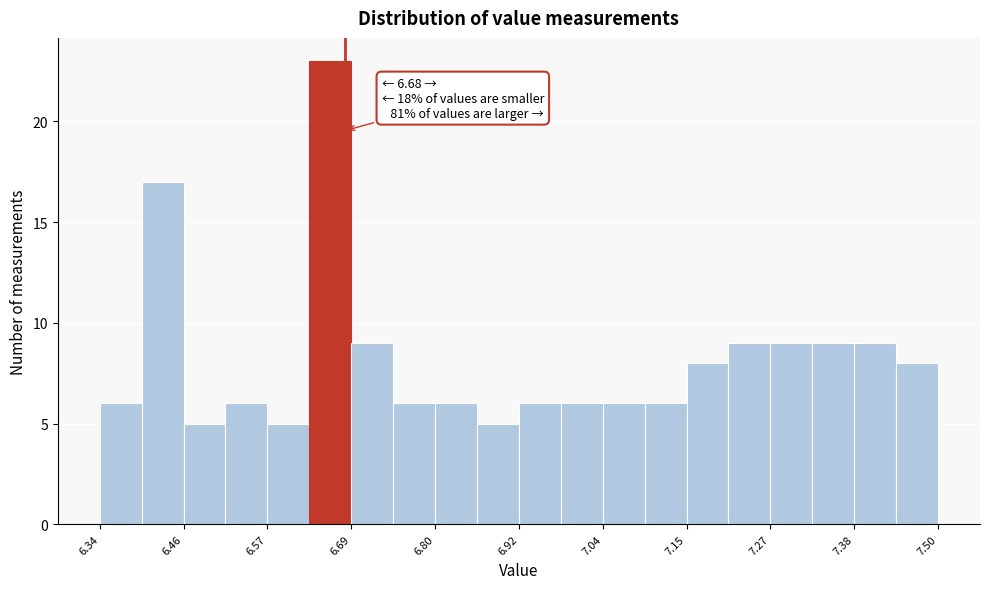

Read against the x-axis, roughly where is the centre of the tallest bar?

6.66